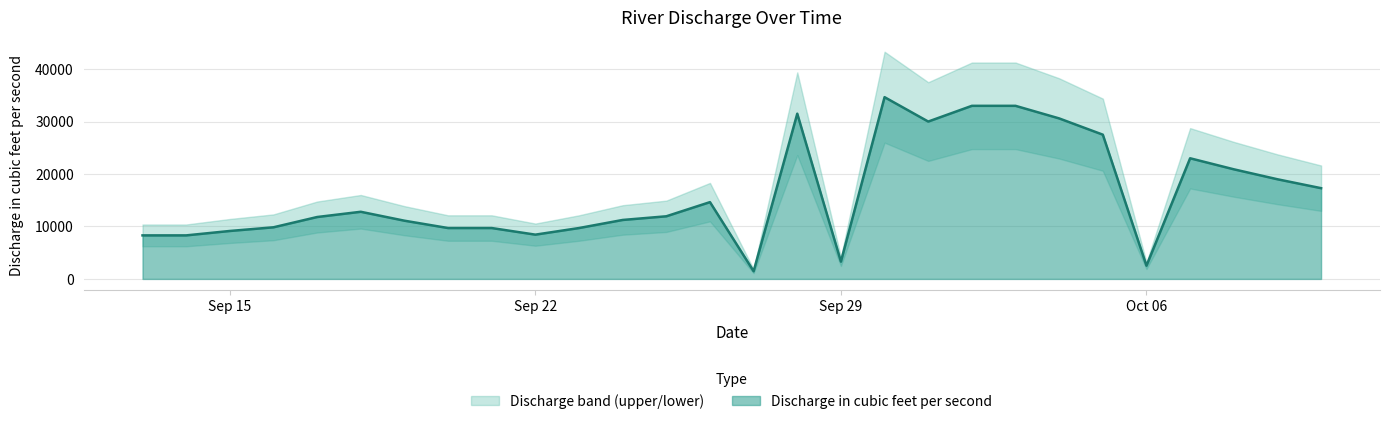

How many lines are shown in the chart?

1